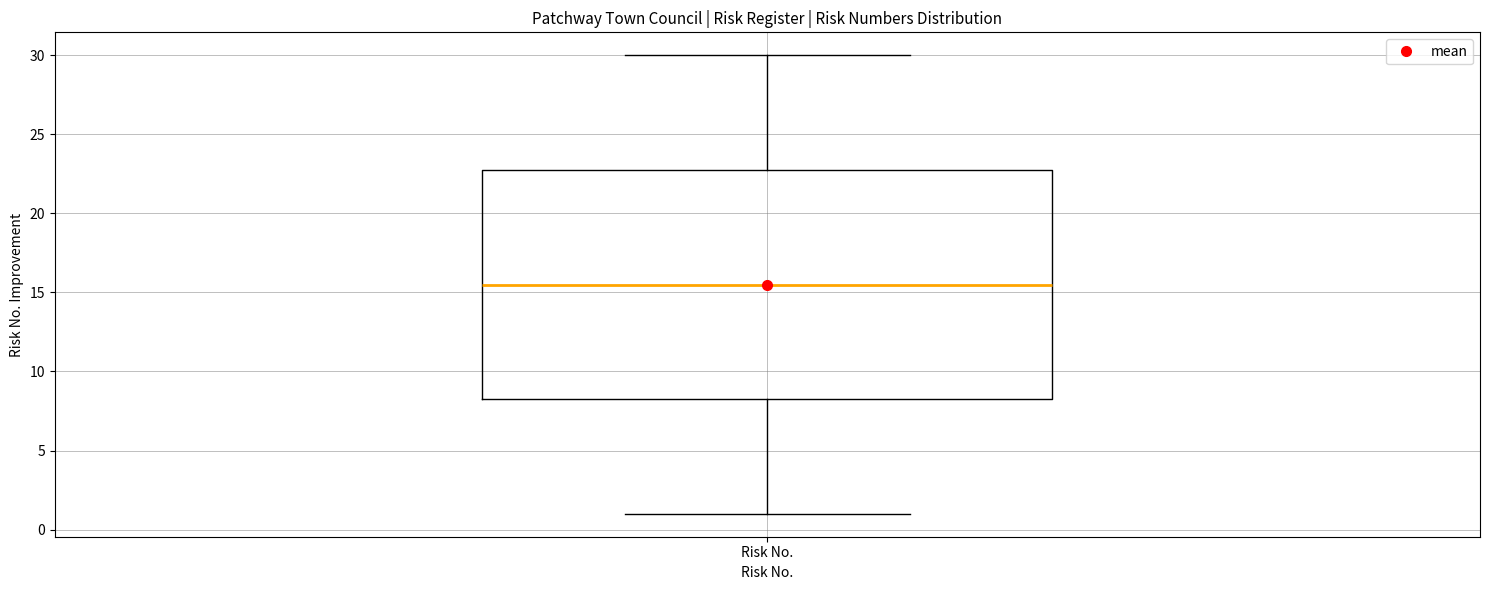

Read this box plot against the y-axis: the position of the median line, the range covered by the box, and the ends of both whiskers. The values are not printed on the chart, so give them approximately, as read against the axis.

median 15.5, box 8.5 to 23.0, whiskers 1.0 to 30.0